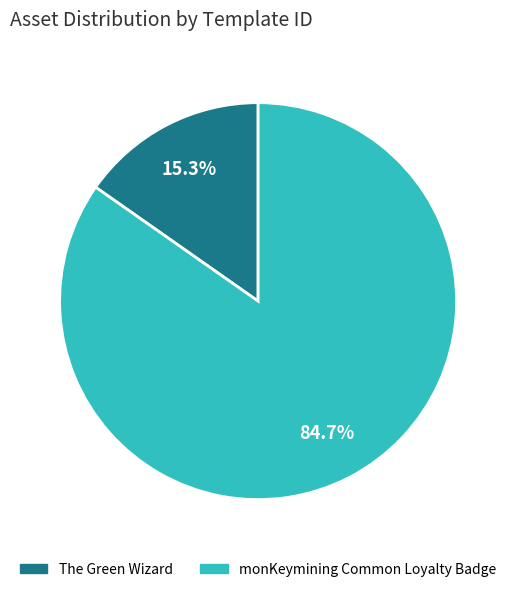

To the nearest percent, what is the difference between the monKeymining Common Loyalty Badge and The Green Wizard slice percentages?

69%